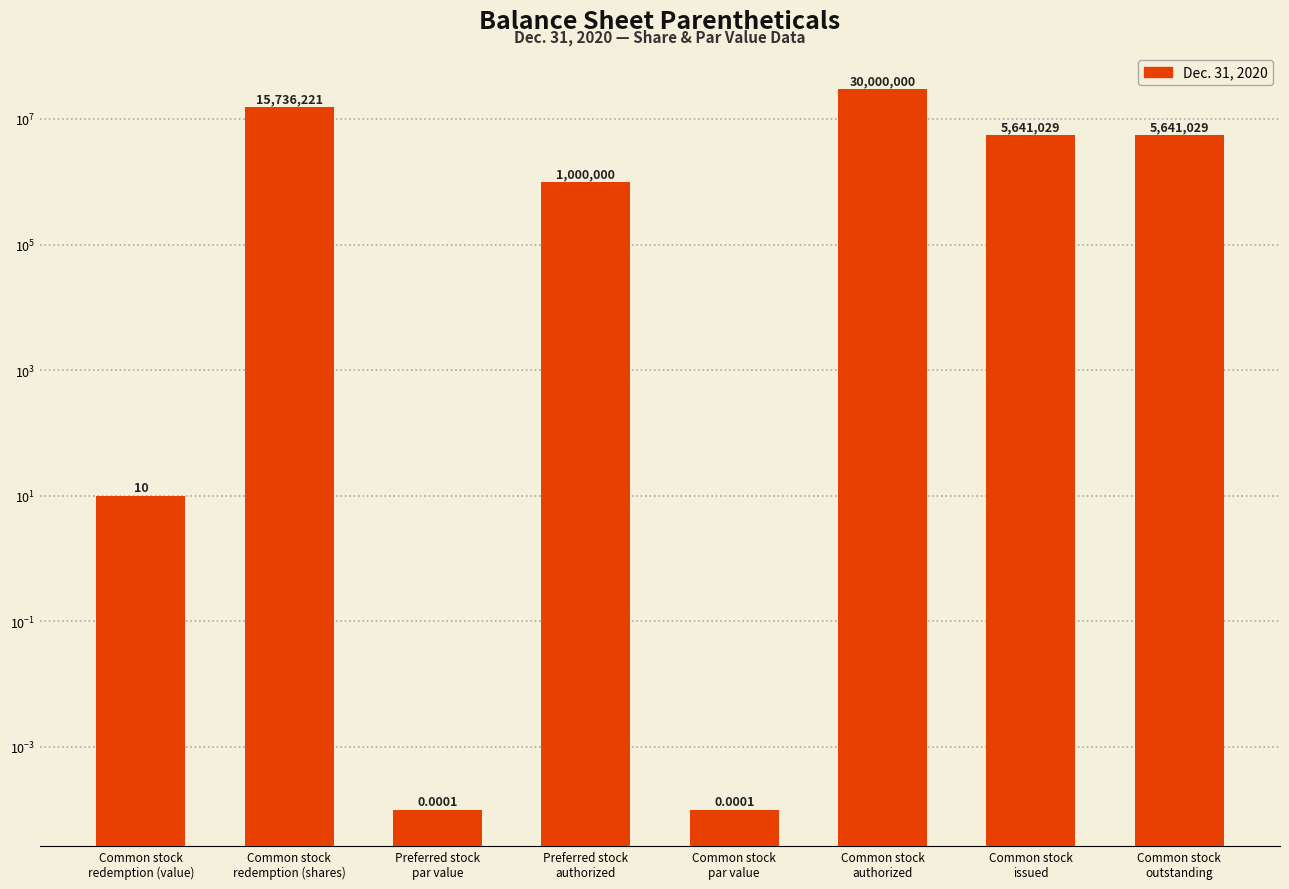

Are the bars grouped side by side (vs. stacked)?

No